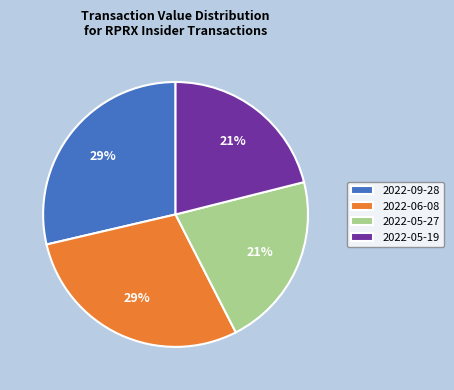

To the nearest percent, what is the difference between the largest and smallest slice percentages?

8%